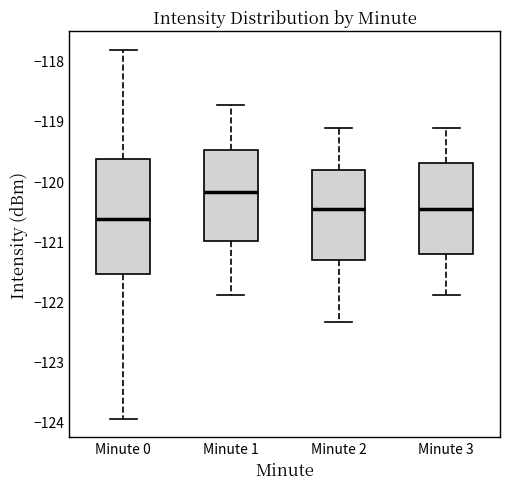

Reading left to right, transcribe this box plot: for each box, give where its median line is, the range the box spans, and where its two whiskers end, as read against the y-axis. The values are not printed on the chart, so give them approximately, as read against the axis.

Minute 0: median -120.6, box -121.5 to -119.6, whiskers -124.0 to -117.8
Minute 1: median -120.2, box -121.0 to -119.5, whiskers -121.9 to -118.7
Minute 2: median -120.5, box -121.3 to -119.8, whiskers -122.3 to -119.1
Minute 3: median -120.5, box -121.2 to -119.7, whiskers -121.9 to -119.1